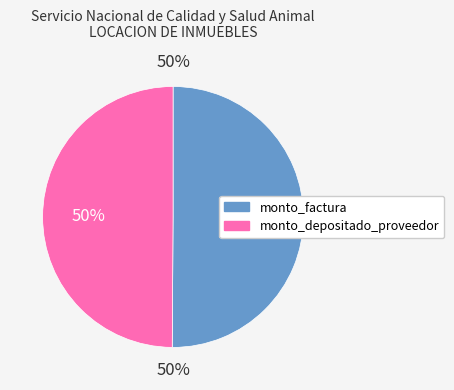

What is the change in value from monto_factura to monto_depositado_proveedor?

-19200